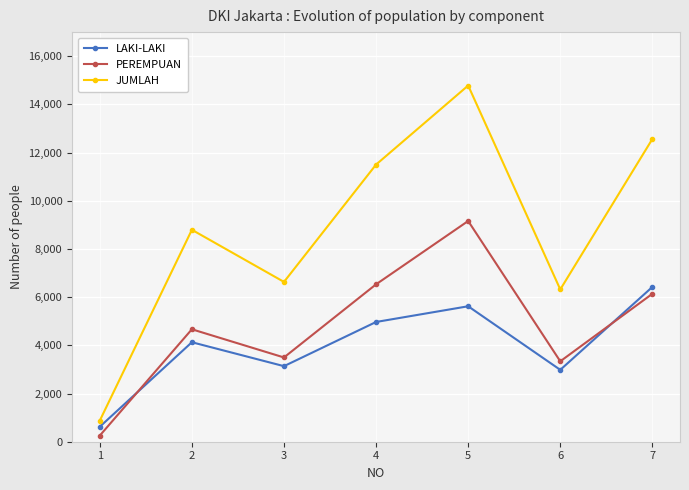

Which series changed the most between 2 and 6?

JUMLAH